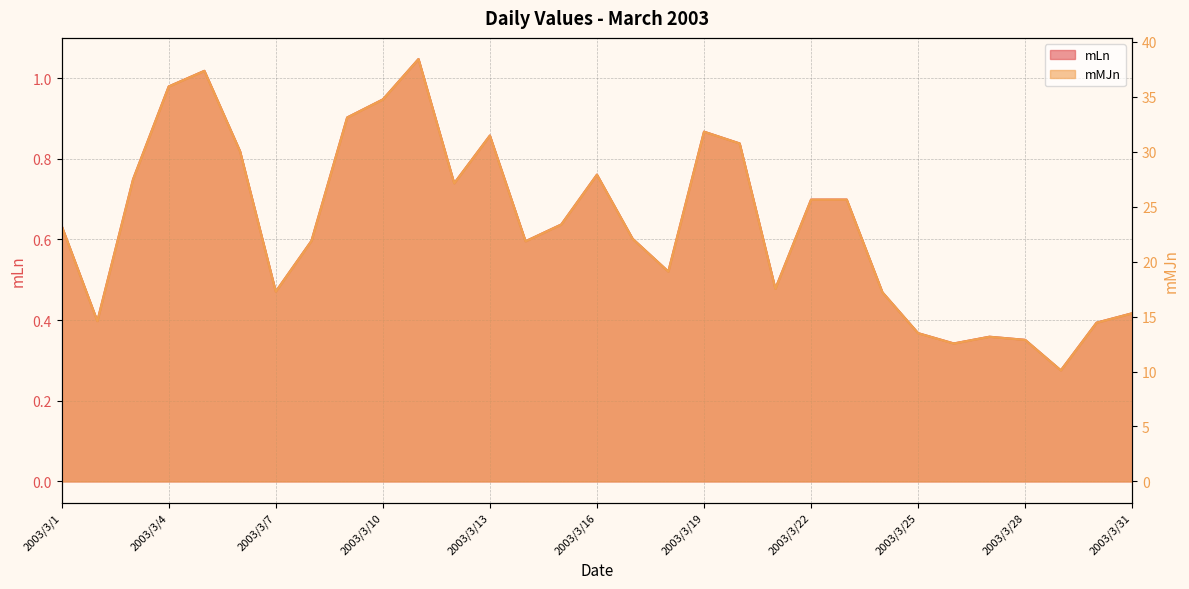

The mLn series shows 0.6 at 2003/3/15. True or false?

True